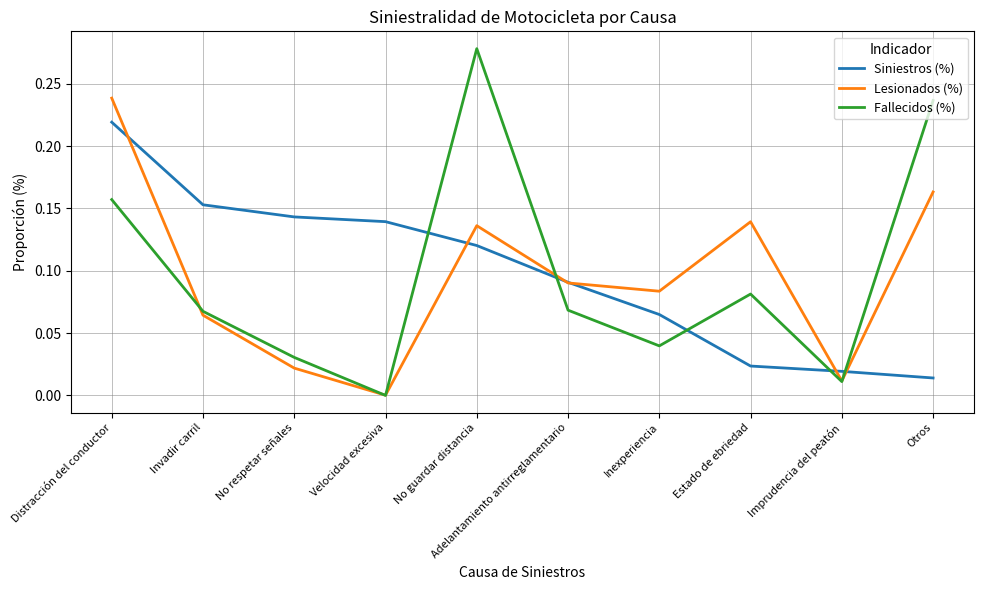

Which series has the widest spread of values?

Fallecidos (%)